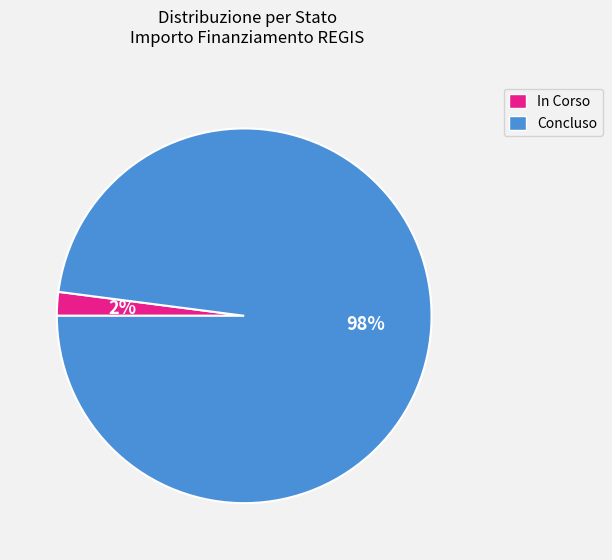

Does In Corso represent more than half of the total?

No